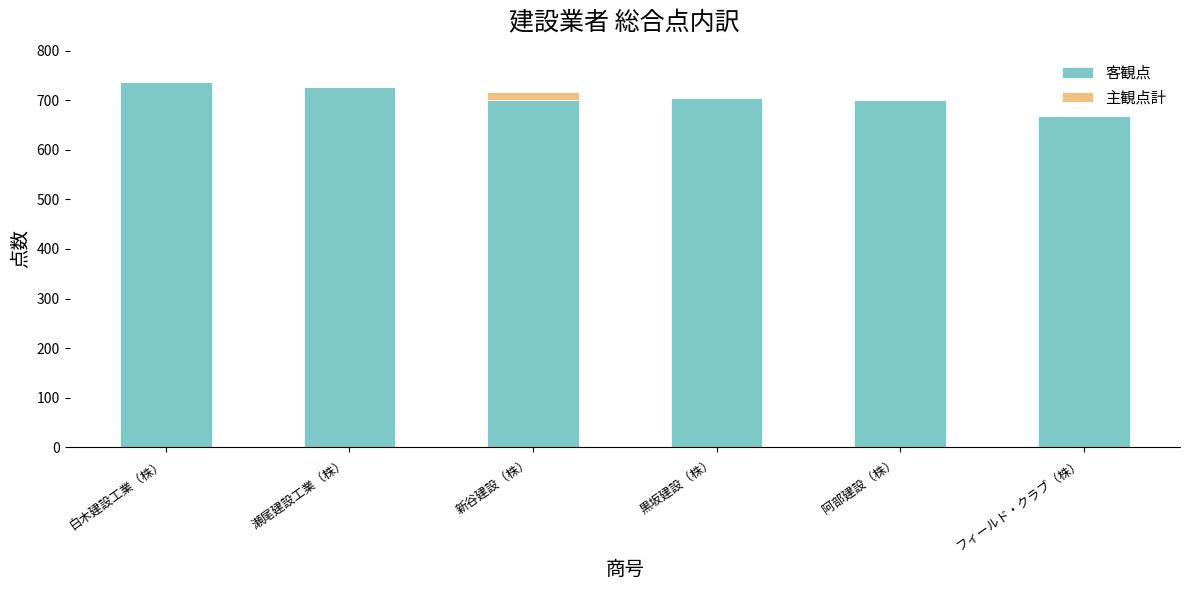

What is the highest value of the 客観点 series?

737